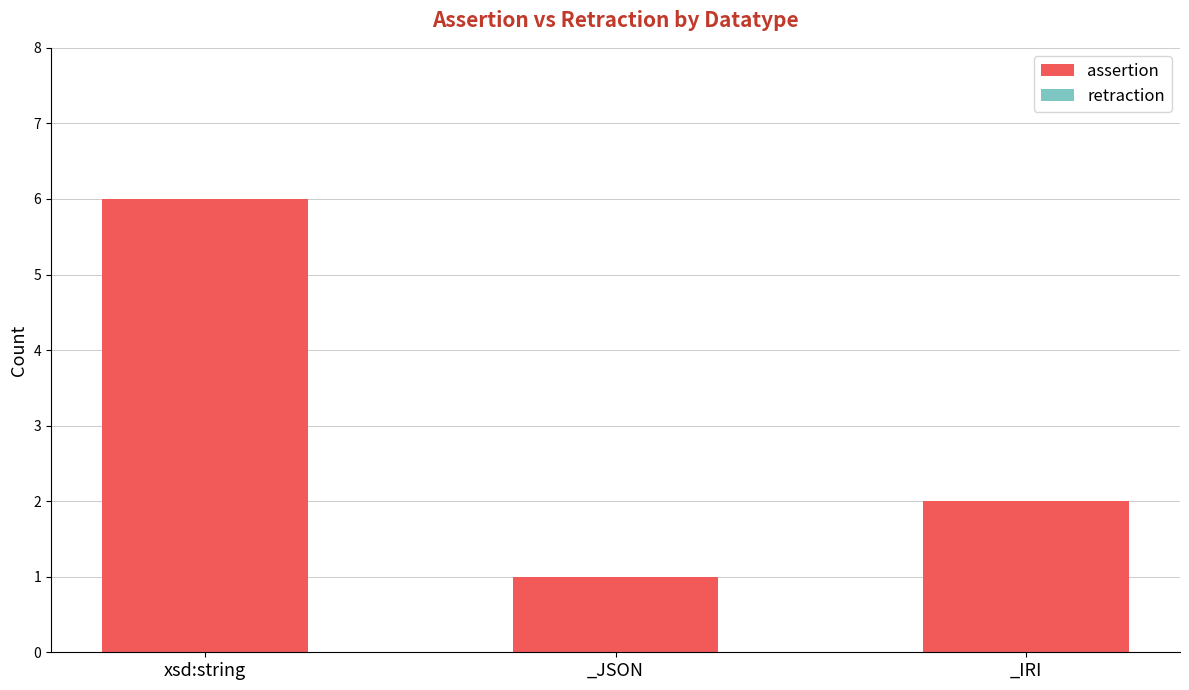

Which has a higher value, _JSON or xsd:string?

xsd:string